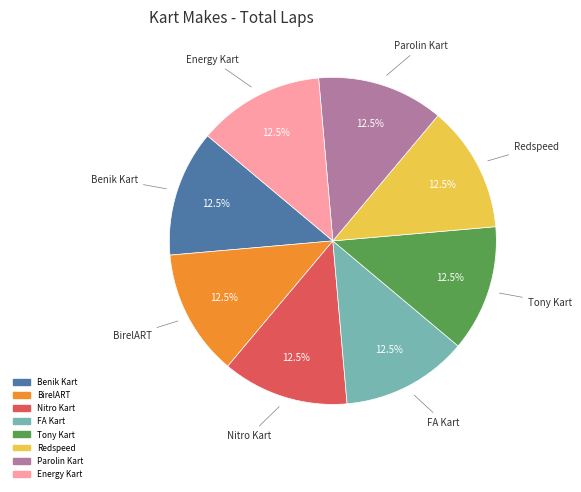

How many segments does this pie chart have?

8